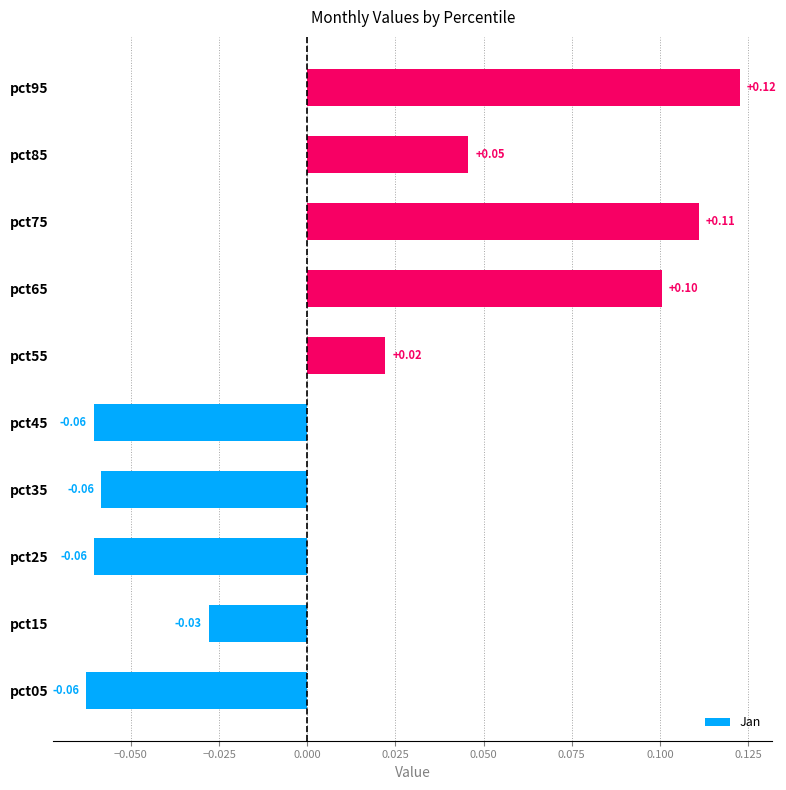

What is the change in value from pct05 to pct95?

+0.2